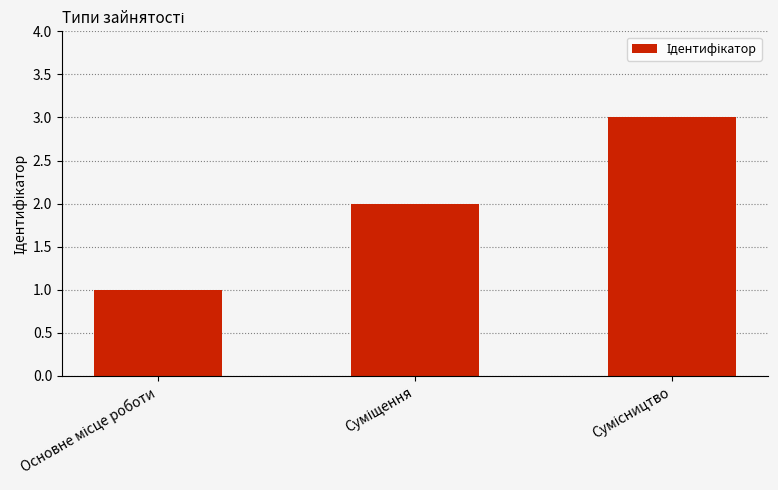

What is the maximum value shown in the chart?

3